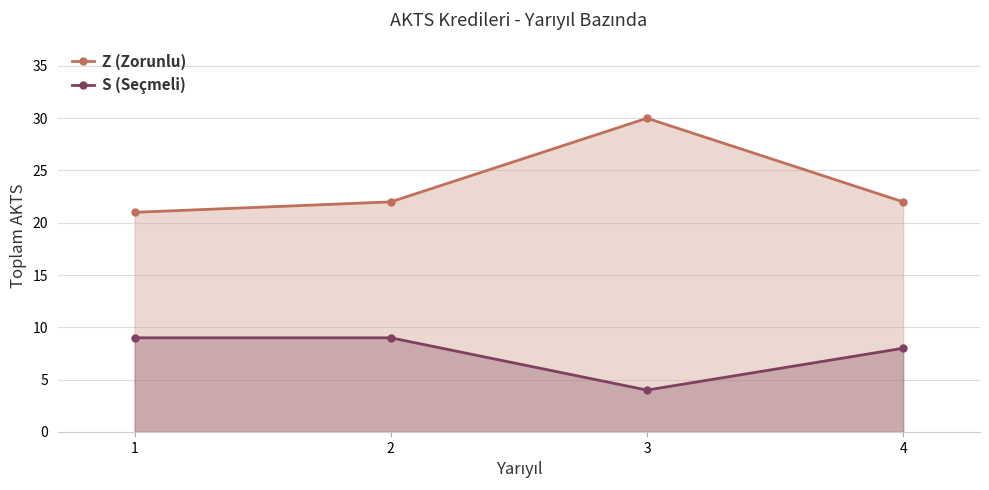

Rank the series by their maximum value, from lowest to highest.

S (Seçmeli), Z (Zorunlu)